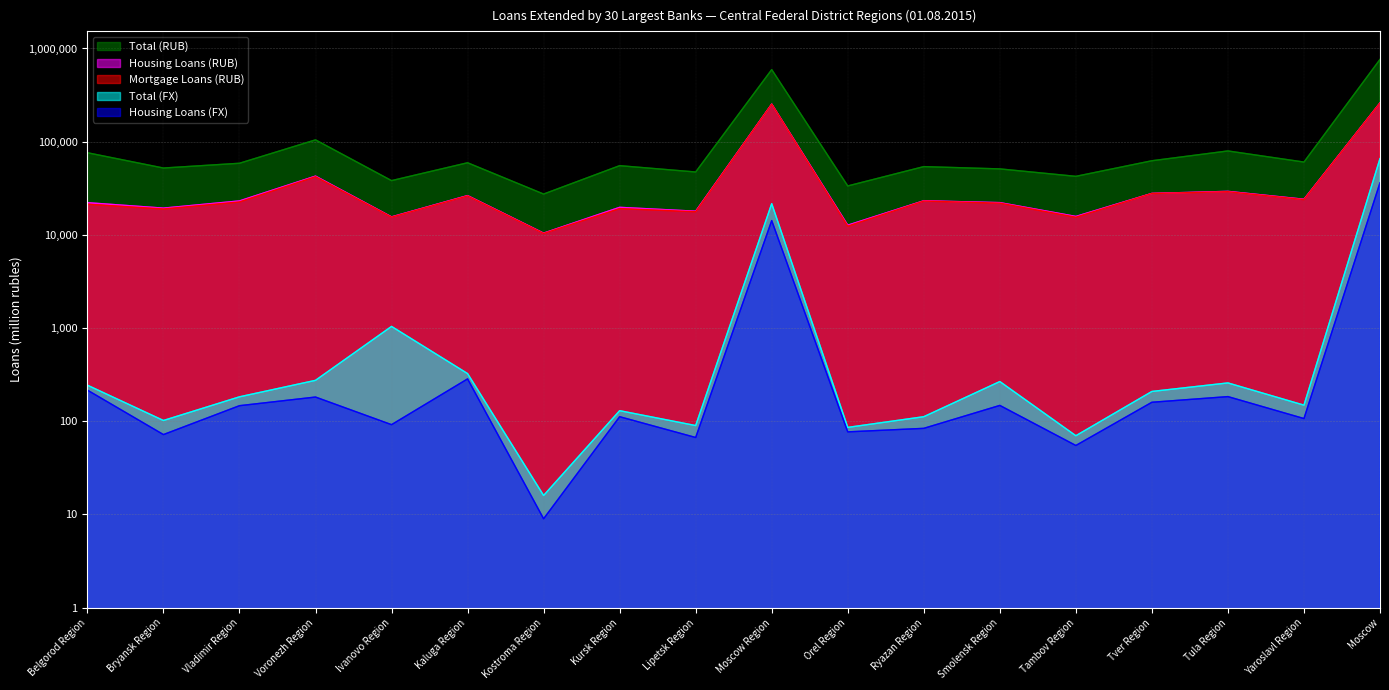

In Housing Loans (RUB), how many points are higher than both neighbors (excluding endpoints)?

6